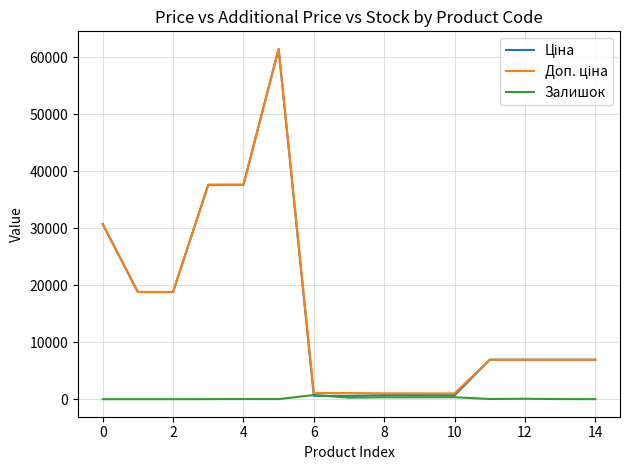

What is the greatest value displayed?

61434.3